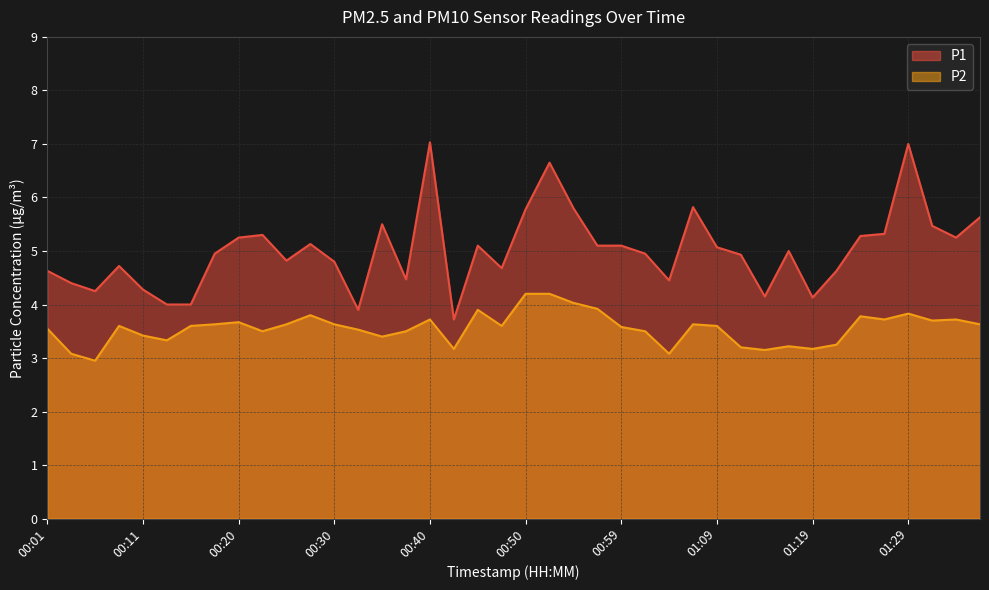

List the series in order of their peak value, highest first.

P1, P2